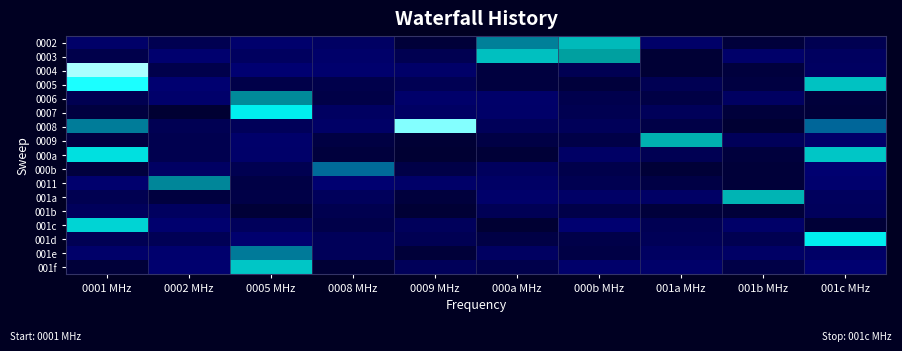

Reading right to left, extract all data points from this chart.

0002: 001c MHz=0.1	001b MHz=0.0	001a MHz=0.1	000b MHz=0.9	000a MHz=0.8	0009 MHz=0.0	0008 MHz=0.1	0005 MHz=0.1	0002 MHz=0.1	0001 MHz=0.1
0003: 001c MHz=0.1	001b MHz=0.1	001a MHz=0.0	000b MHz=0.8	000a MHz=0.9	0009 MHz=0.1	0008 MHz=0.1	0005 MHz=0.1	0002 MHz=0.1	0001 MHz=0.1
0004: 001c MHz=0.1	001b MHz=0.0	001a MHz=0.0	000b MHz=0.1	000a MHz=0.0	0009 MHz=0.1	0008 MHz=0.1	0005 MHz=0.1	0002 MHz=0.1	0001 MHz=1.1
0005: 001c MHz=0.9	001b MHz=0.0	001a MHz=0.1	000b MHz=0.0	000a MHz=0.0	0009 MHz=0.1	0008 MHz=0.1	0005 MHz=0.0	0002 MHz=0.1	0001 MHz=1.0
0006: 001c MHz=0.0	001b MHz=0.1	001a MHz=0.0	000b MHz=0.1	000a MHz=0.1	0009 MHz=0.1	0008 MHz=0.0	0005 MHz=0.8	0002 MHz=0.1	0001 MHz=0.1
0007: 001c MHz=0.0	001b MHz=0.0	001a MHz=0.1	000b MHz=0.1	000a MHz=0.1	0009 MHz=0.1	0008 MHz=0.1	0005 MHz=1.0	0002 MHz=0.0	0001 MHz=0.0
0008: 001c MHz=0.7	001b MHz=0.0	001a MHz=0.0	000b MHz=0.1	000a MHz=0.1	0009 MHz=1.1	0008 MHz=0.1	0005 MHz=0.1	0002 MHz=0.1	0001 MHz=0.8
0009: 001c MHz=0.1	001b MHz=0.1	001a MHz=0.9	000b MHz=0.0	000a MHz=0.0	0009 MHz=0.0	0008 MHz=0.0	0005 MHz=0.1	0002 MHz=0.1	0001 MHz=0.0
000a: 001c MHz=0.9	001b MHz=0.0	001a MHz=0.1	000b MHz=0.1	000a MHz=0.0	0009 MHz=0.0	0008 MHz=0.0	0005 MHz=0.1	0002 MHz=0.1	0001 MHz=1.0
000b: 001c MHz=0.1	001b MHz=0.0	001a MHz=0.0	000b MHz=0.1	000a MHz=0.1	0009 MHz=0.0	0008 MHz=0.7	0005 MHz=0.1	0002 MHz=0.1	0001 MHz=0.0
0011: 001c MHz=0.1	001b MHz=0.0	001a MHz=0.0	000b MHz=0.1	000a MHz=0.1	0009 MHz=0.1	0008 MHz=0.1	0005 MHz=0.0	0002 MHz=0.8	0001 MHz=0.1
001a: 001c MHz=0.1	001b MHz=0.9	001a MHz=0.1	000b MHz=0.1	000a MHz=0.1	0009 MHz=0.0	0008 MHz=0.1	0005 MHz=0.0	0002 MHz=0.0	0001 MHz=0.1
001b: 001c MHz=0.1	001b MHz=0.0	001a MHz=0.0	000b MHz=0.0	000a MHz=0.1	0009 MHz=0.0	0008 MHz=0.1	0005 MHz=0.0	0002 MHz=0.1	0001 MHz=0.1
001c: 001c MHz=0.0	001b MHz=0.1	001a MHz=0.1	000b MHz=0.1	000a MHz=0.0	0009 MHz=0.1	0008 MHz=0.1	0005 MHz=0.1	0002 MHz=0.1	0001 MHz=0.9
001d: 001c MHz=1.0	001b MHz=0.1	001a MHz=0.1	000b MHz=0.0	000a MHz=0.0	0009 MHz=0.1	0008 MHz=0.1	0005 MHz=0.1	0002 MHz=0.1	0001 MHz=0.1
001e: 001c MHz=0.1	001b MHz=0.1	001a MHz=0.1	000b MHz=0.0	000a MHz=0.1	0009 MHz=0.0	0008 MHz=0.1	0005 MHz=0.8	0002 MHz=0.1	0001 MHz=0.1
001f: 001c MHz=0.1	001b MHz=0.0	001a MHz=0.1	000b MHz=0.1	000a MHz=0.1	0009 MHz=0.1	0008 MHz=0.0	0005 MHz=0.9	0002 MHz=0.1	0001 MHz=0.0